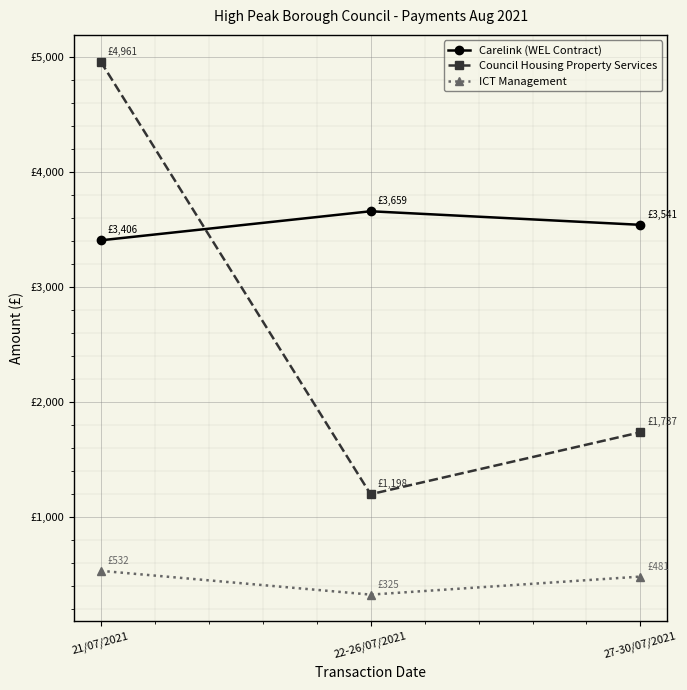

What is the sum of the Council Housing Property Services values at 22-26/07/2021 and 27-30/07/2021?

2934.2